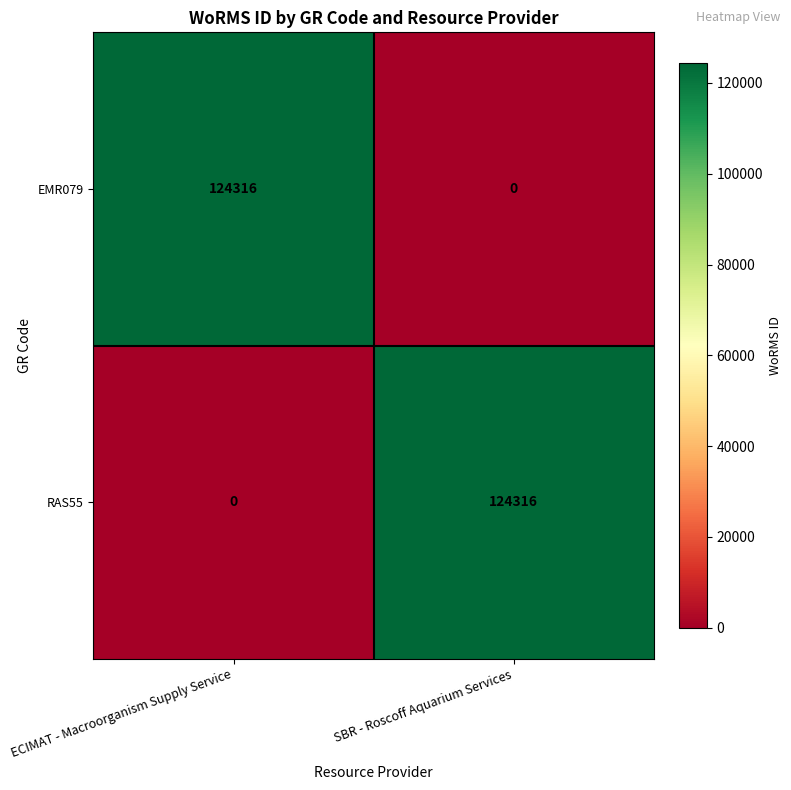

Rank the categories by RAS55 value from lowest to highest.

ECIMAT - Macroorganism Supply Service, SBR - Roscoff Aquarium Services